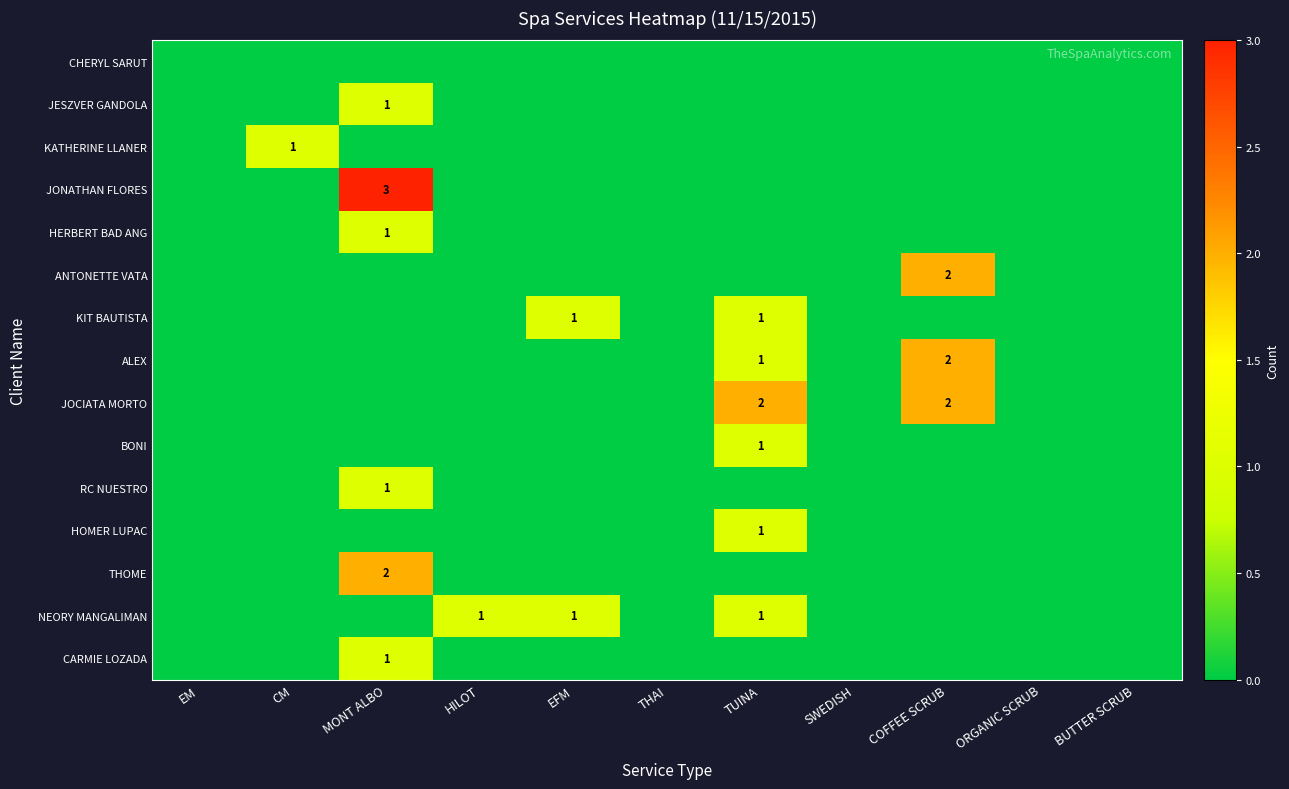

How many RC NUESTRO values are between 0 and 1?

11